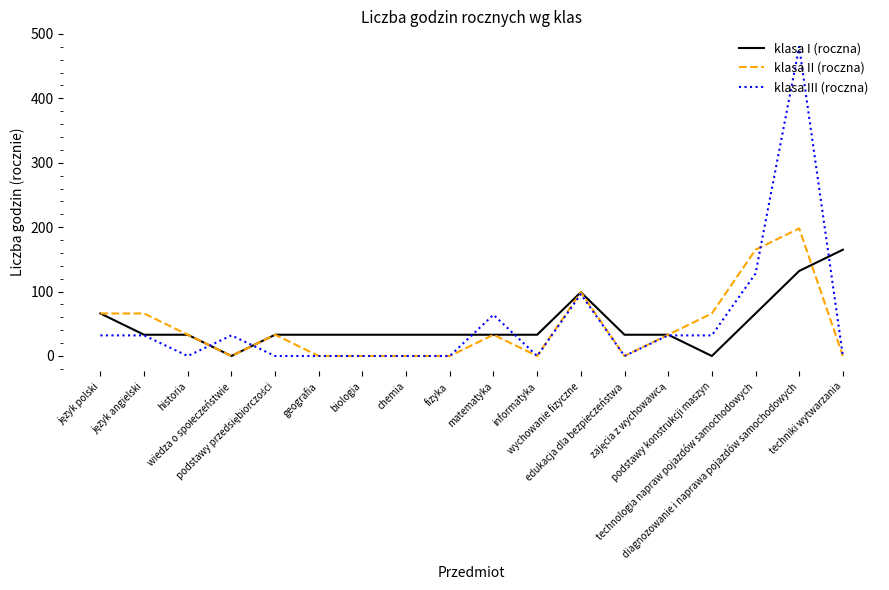

The klasa III (roczna) series shows 96 at wychowanie fizyczne. True or false?

True